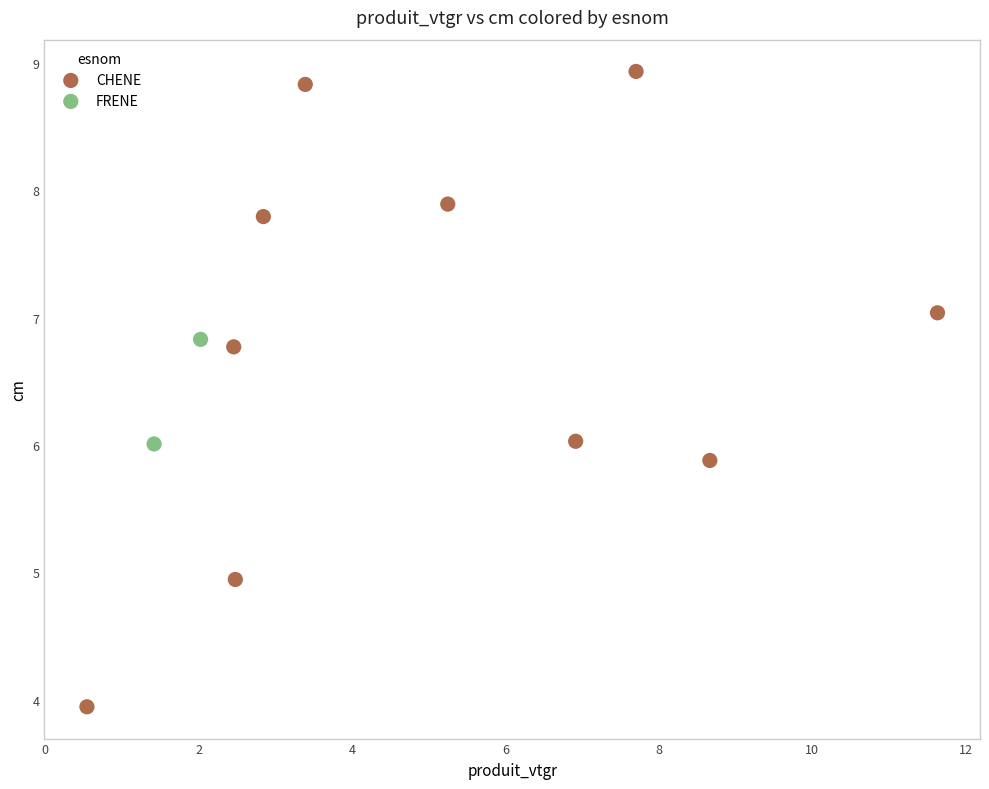

What are all the series names shown in the legend?

CHENE, FRENE